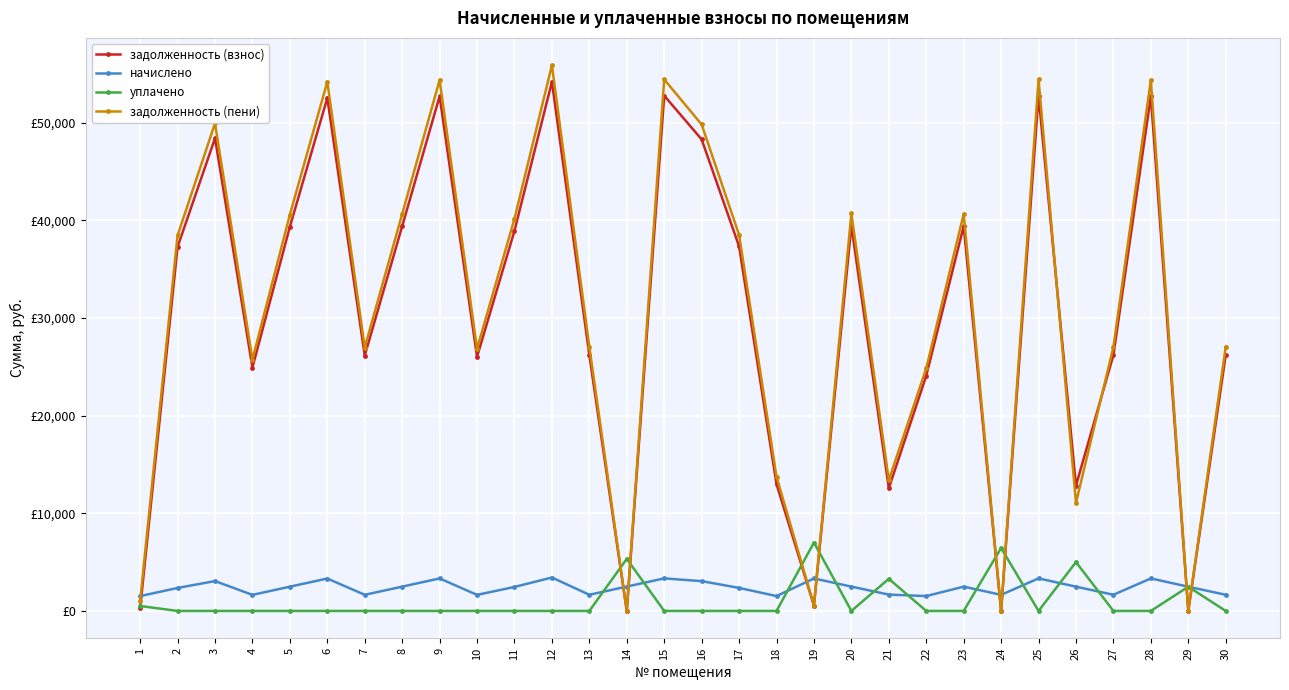

What is the sum of the уплачено values at 19 and 13?

7005.4